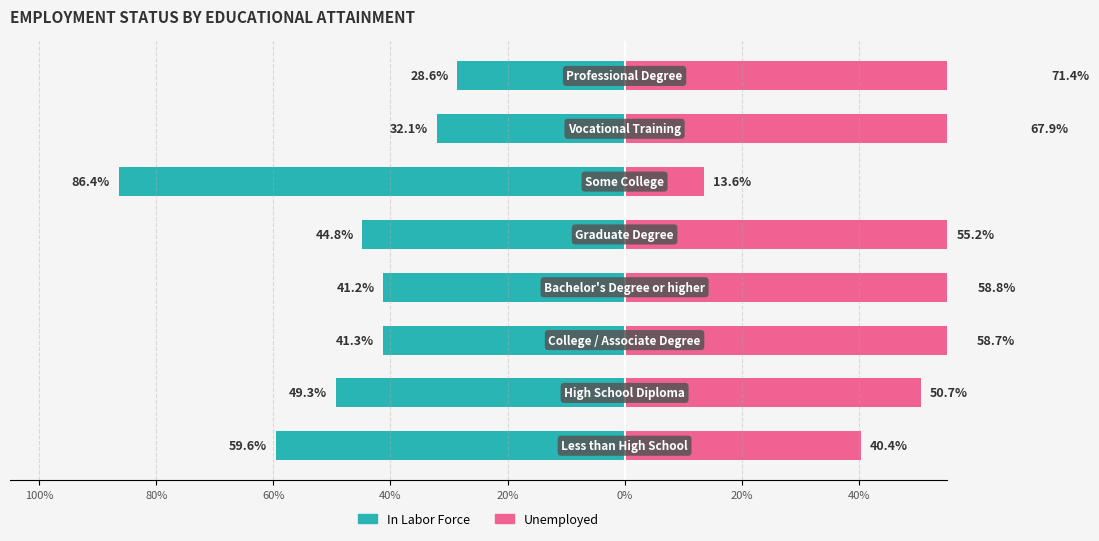

Which series changed the most between 100% and 80%?

In Labor Force